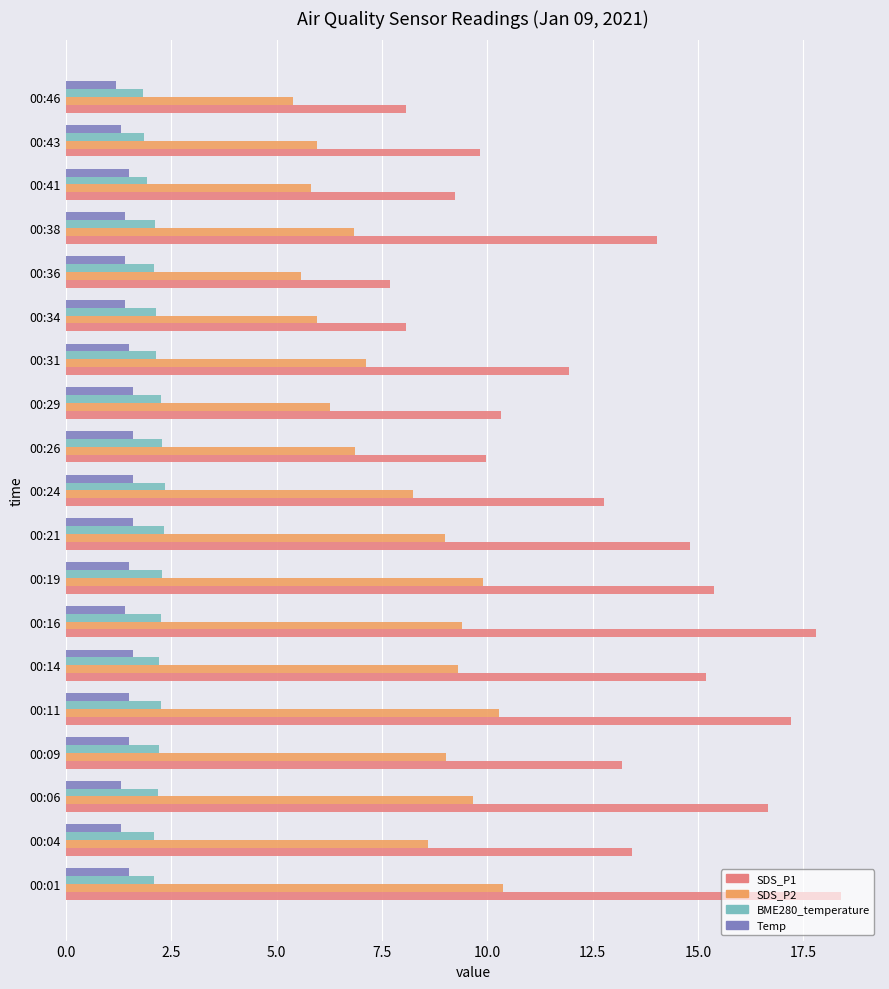

Is the value of BME280_temperature at 00:46 greater than the value of Temp at 00:36?

Yes